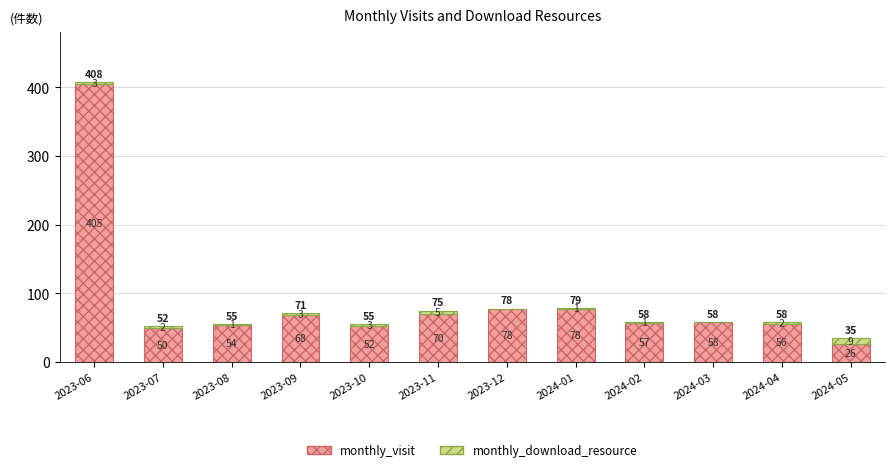

Where does the monthly_visit series first go above 58?

2023-06